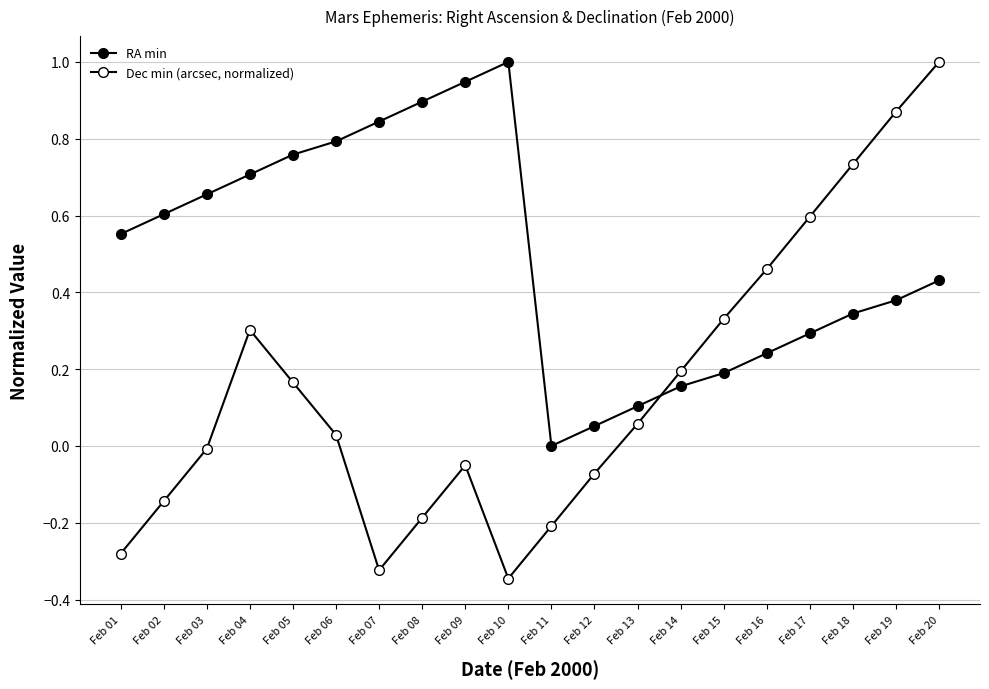

Reading left to right, what are all the values shown in this chart?

RA min: 0.6	0.6	0.7	0.7	0.8	0.8	0.8	0.9	0.9	1.0	0.0	0.1	0.1	0.2	0.2	0.2	0.3	0.3	0.4	0.4
Dec min (arcsec, normalized): -0.3	-0.1	-0.0	0.3	0.2	0.0	-0.3	-0.2	-0.1	-0.3	-0.2	-0.1	0.1	0.2	0.3	0.5	0.6	0.7	0.9	1.0